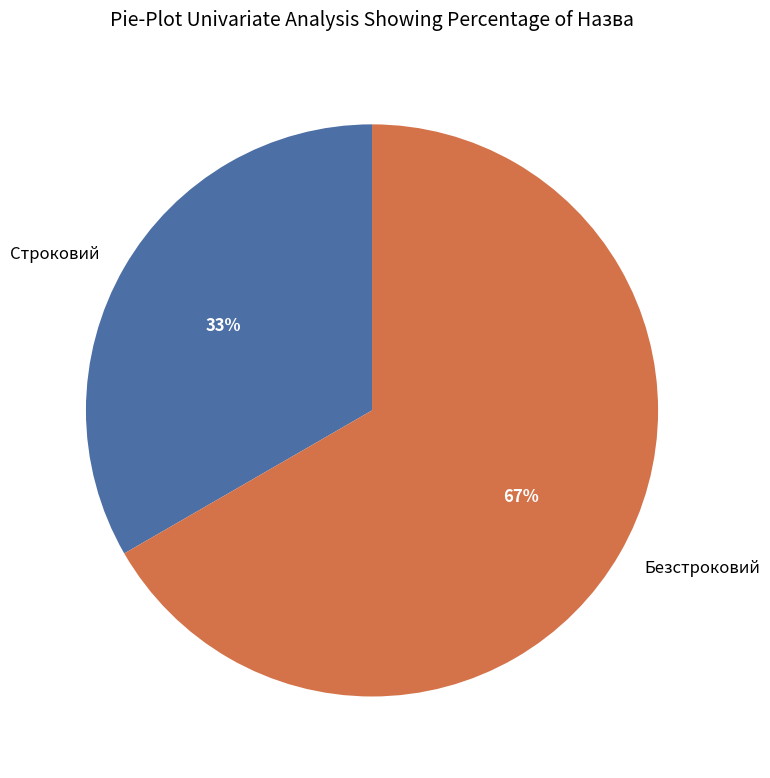

To the nearest percent, what is the average slice percentage?

50%